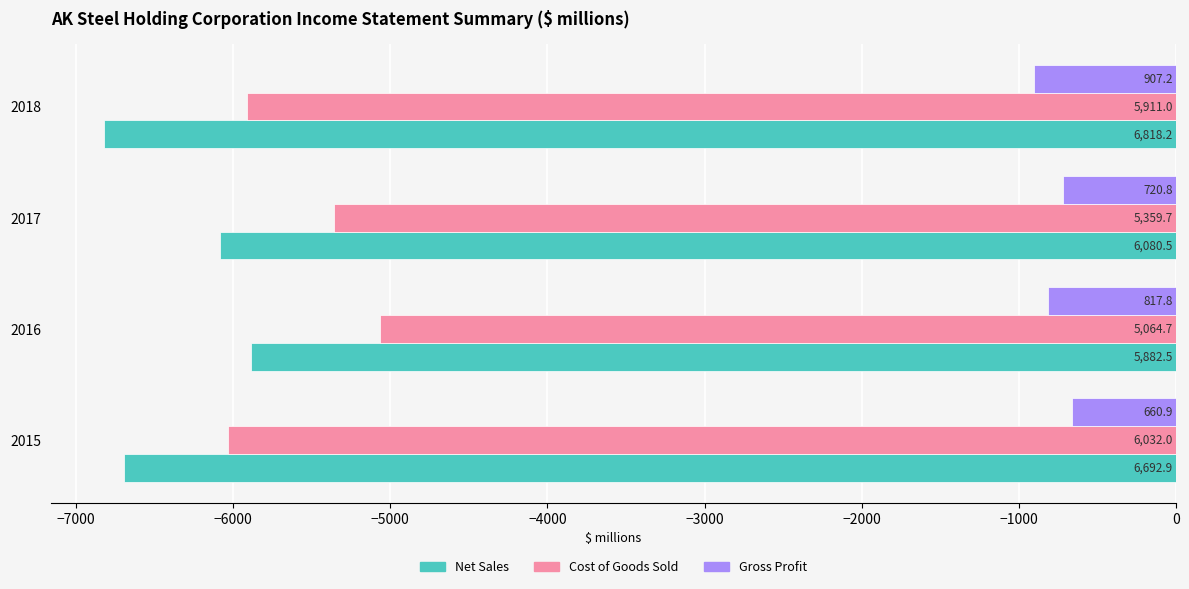

What are all the series names shown in the legend?

Net Sales, Cost of Goods Sold, Gross Profit